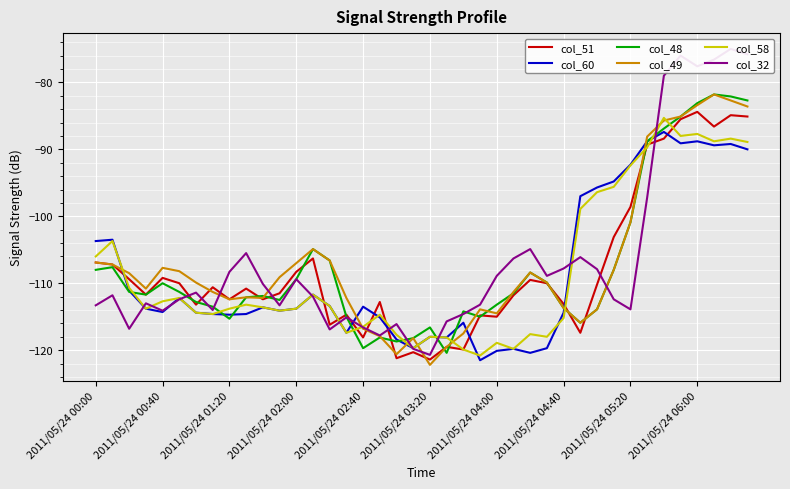

What is the maximum value for col_51?

-84.4